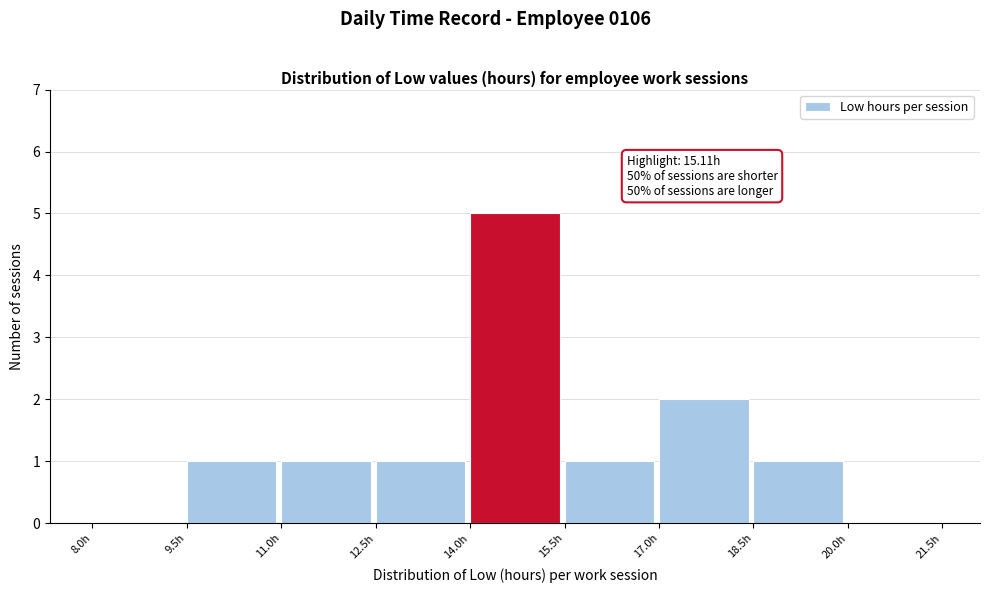

Over which range of the x-axis is the bar tallest?

14.0 to 15.5